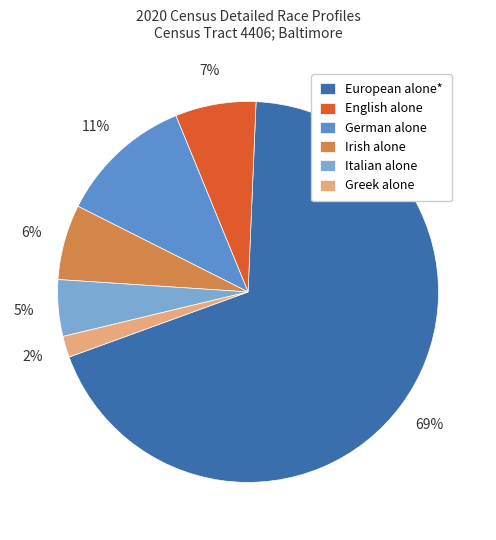

What is the largest slice in the pie chart?

European alone*